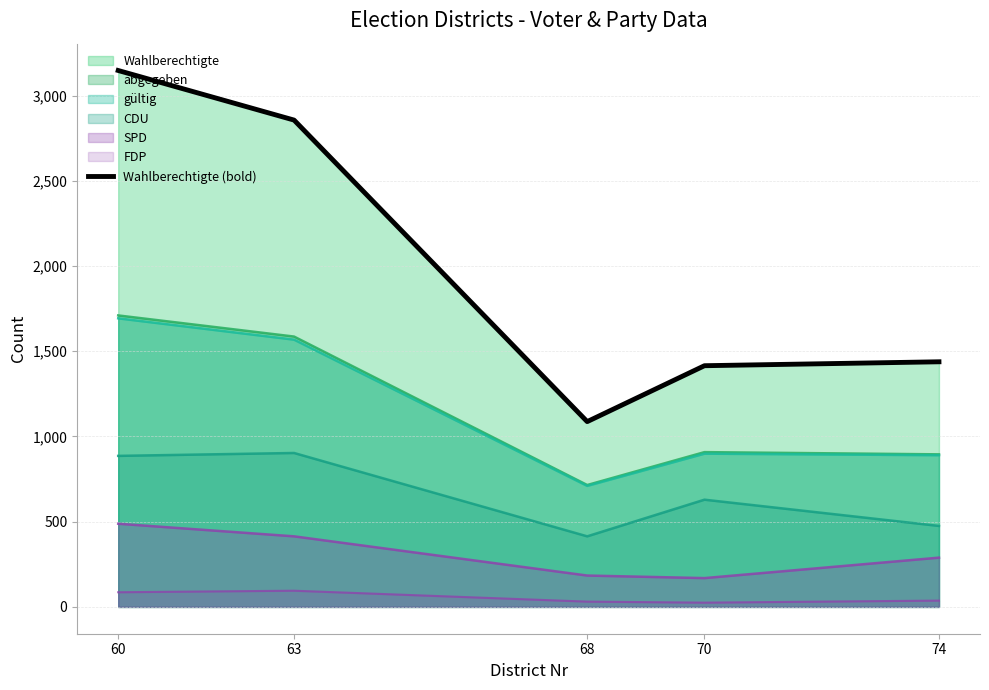

At which label is the value closest to 2117?

74